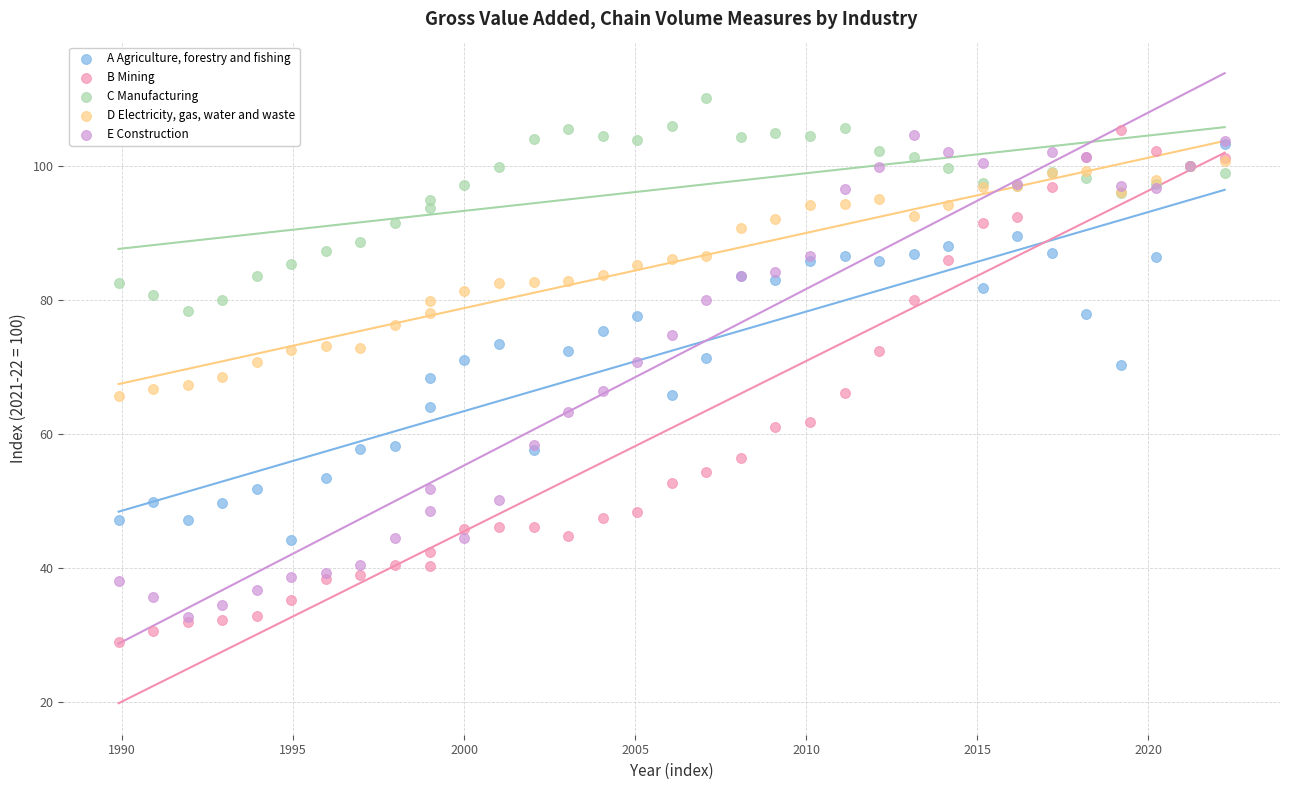

What are all the series names shown in the legend?

A Agriculture, forestry and fishing, B Mining, C Manufacturing, D Electricity, gas, water and waste, E Construction